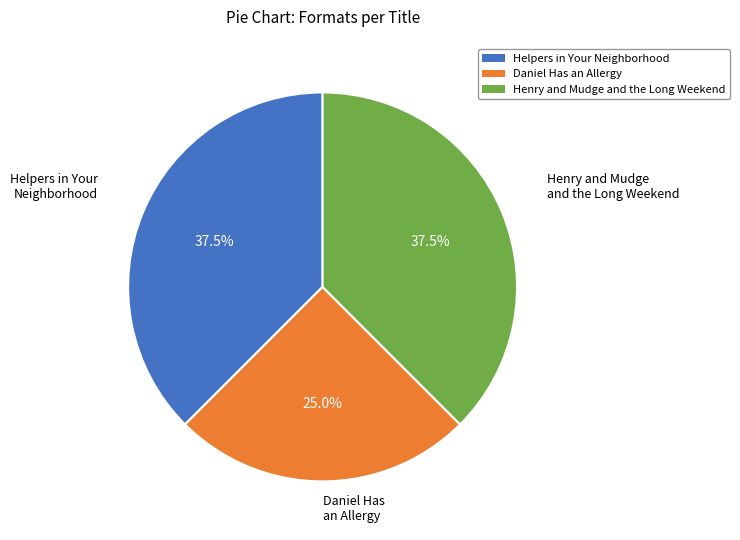

Approximately how many times larger is the value at Daniel Has an Allergy compared to Helpers in Your Neighborhood?

0.7